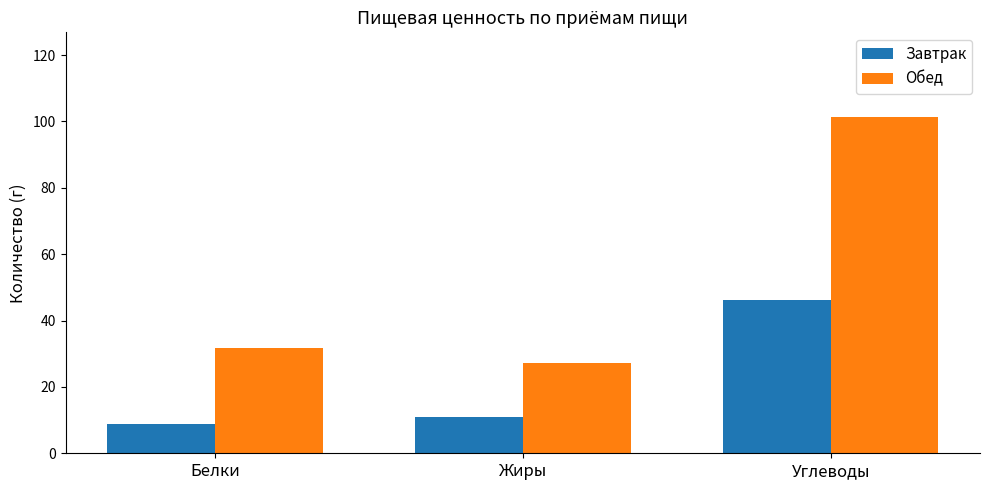

Is it true that Завтрак equals 65.1 at Углеводы?

False